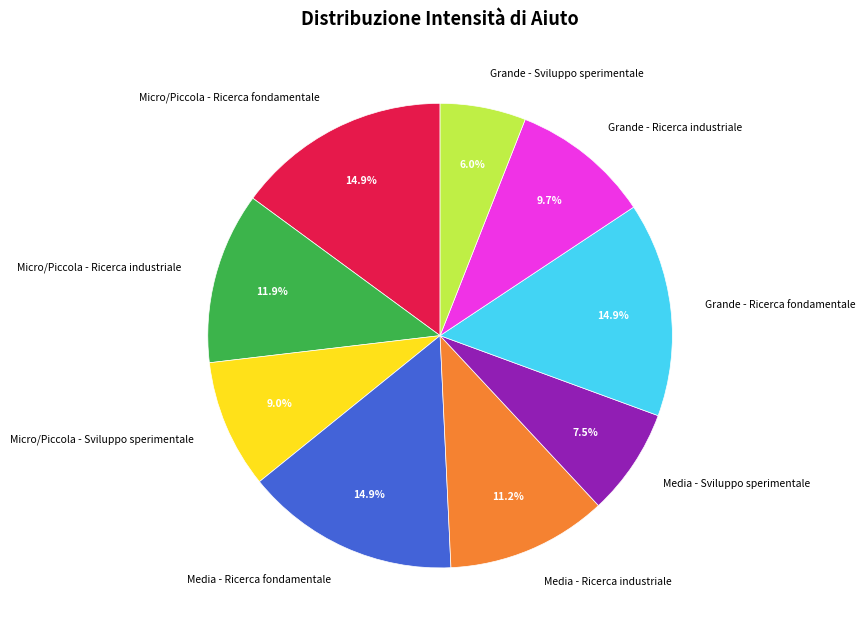

How many slices are in this pie chart?

9